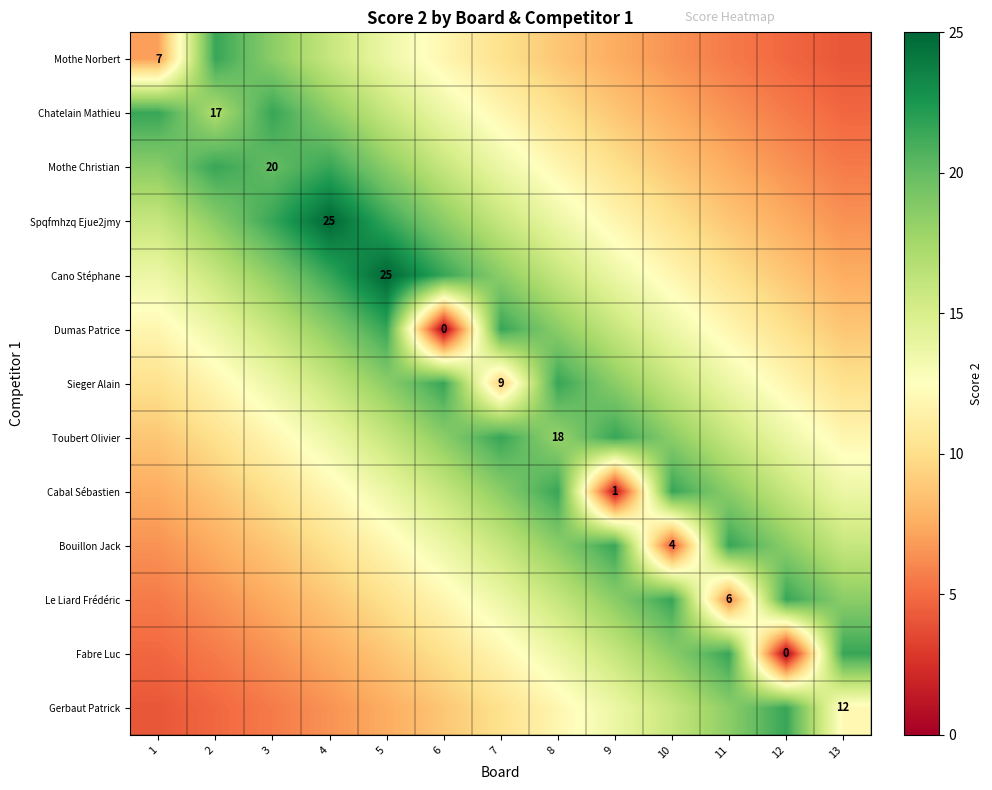

The value of Mothe Christian at 5 is 18.5. True or false?

True